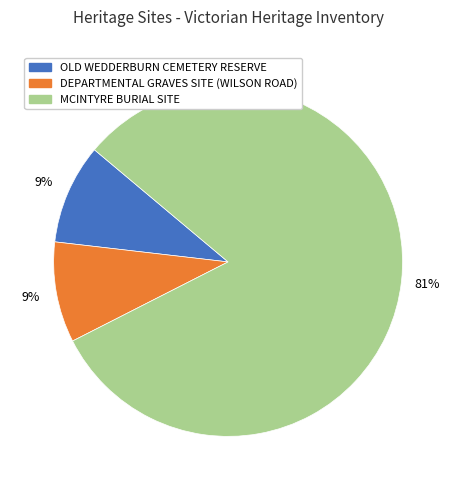

How many slices are in this pie chart?

3